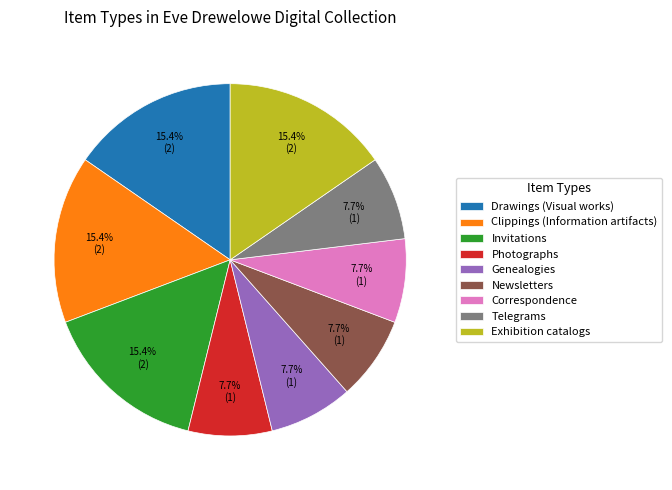

To the nearest percent, what percentage of the pie is Telegrams?

8%